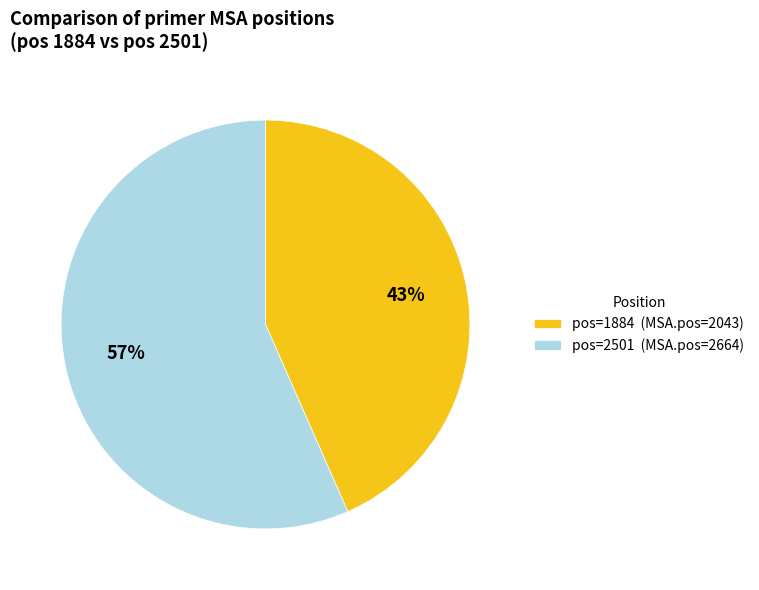

Combined, do pos=2501 (MSA.pos=2664) and pos=1884 (MSA.pos=2043) account for over 50%?

Yes